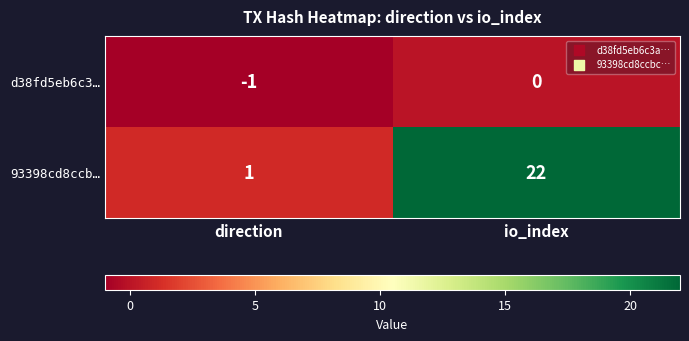

Reading left to right, what are all the values shown in this chart?

d38fd5eb6c3…: direction=-1	io_index=0
93398cd8ccb…: direction=1	io_index=22